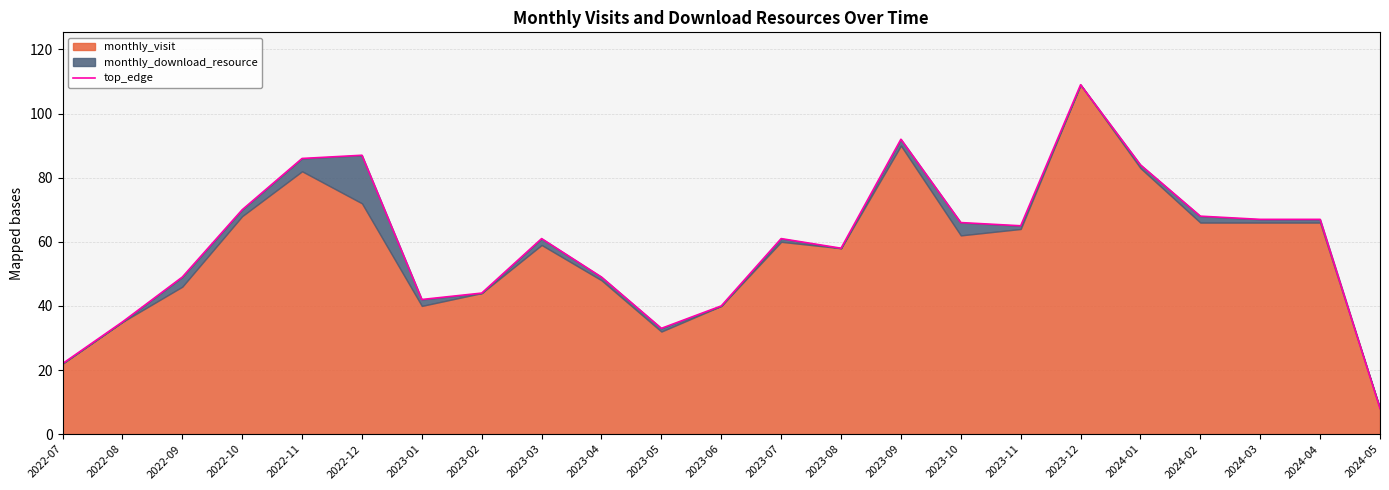

How many lines are shown in the chart?

1